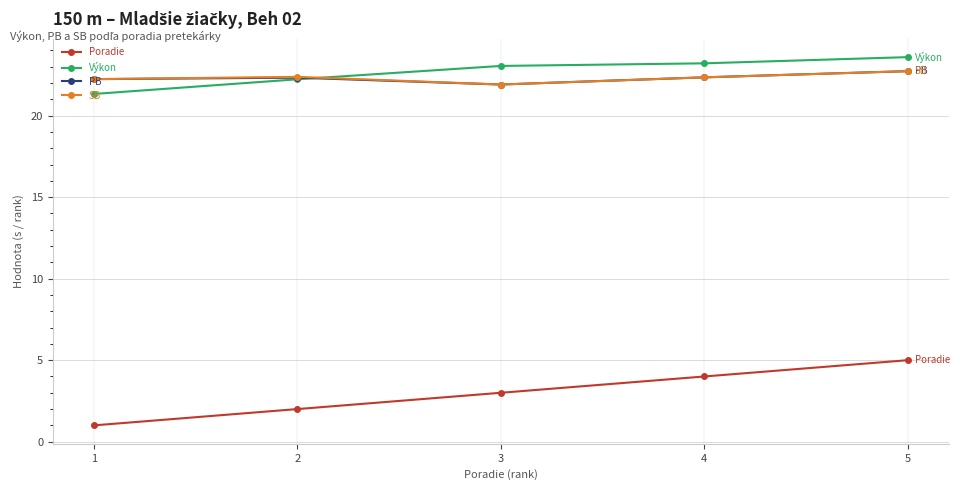

What are all the series names shown in the legend?

Poradie, Výkon, PB, SB